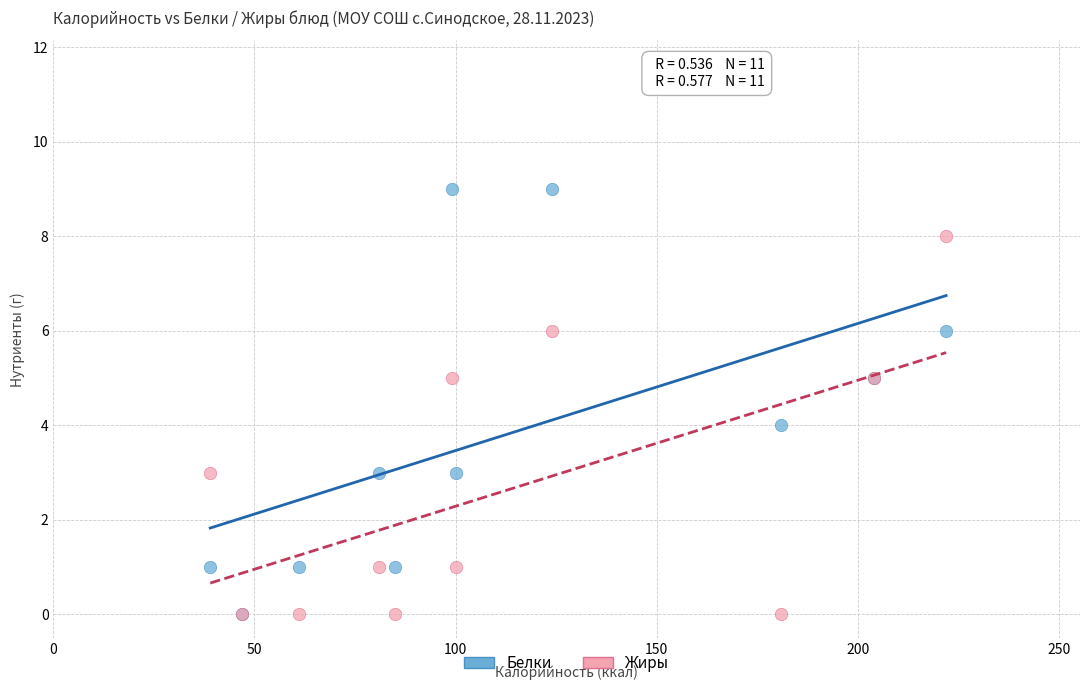

What are all the series names shown in the legend?

Белки, Жиры